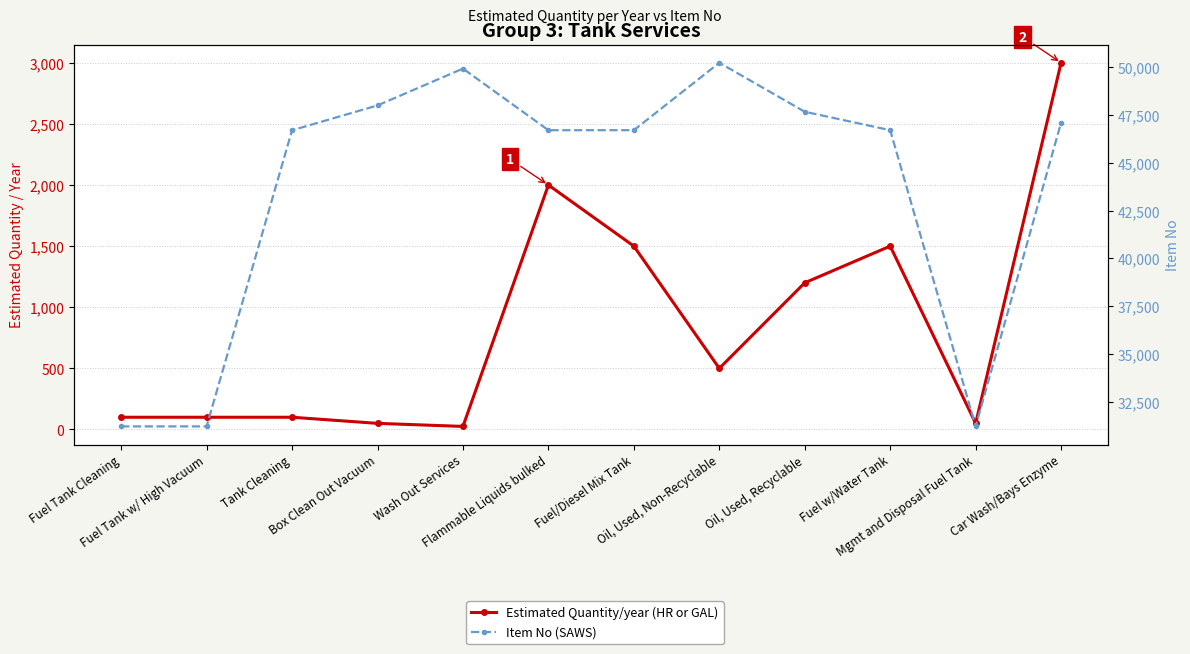

At Tank Cleaning, list the series in order from smallest to largest.

Estimated Quantity/year (HR or GAL), Item No (SAWS)